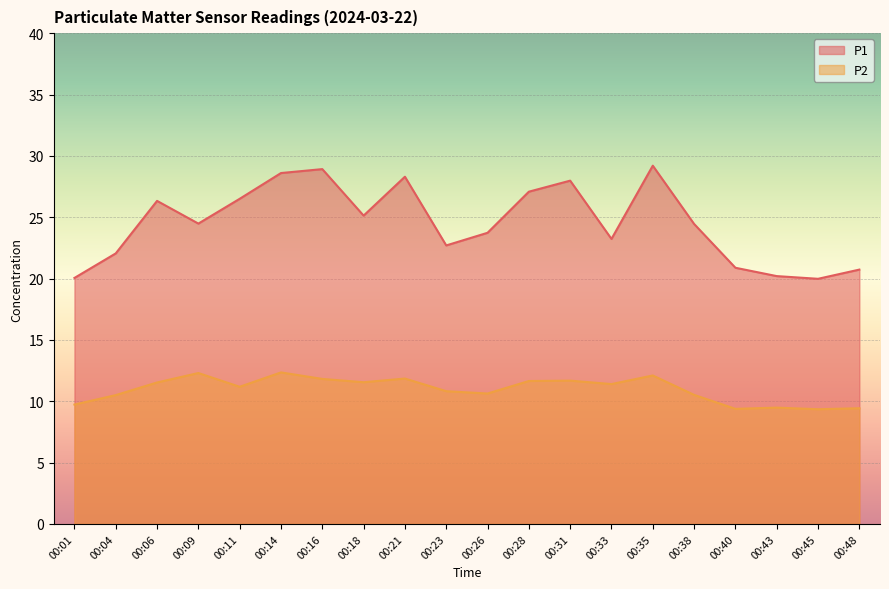

Is the value of P2 at 00:28 greater than the value of P1 at 00:14?

No